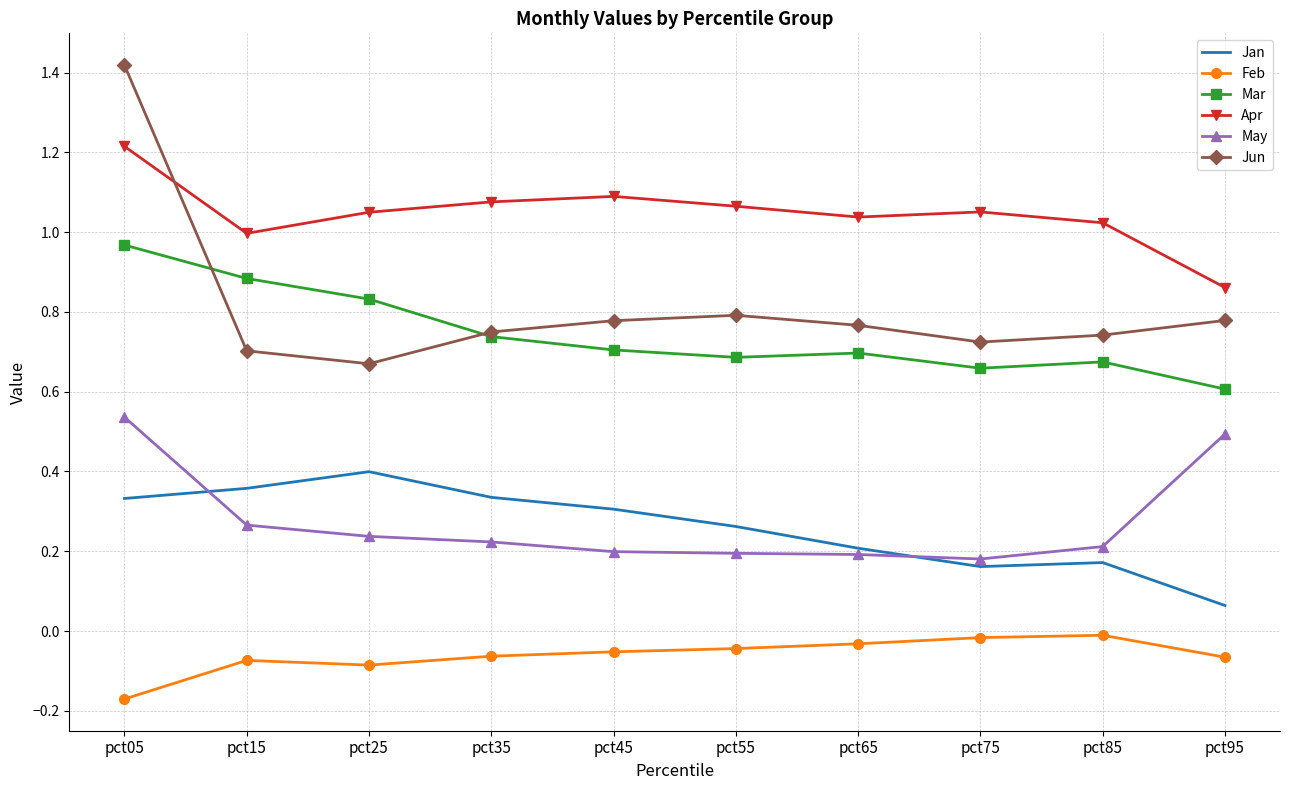

Which series changed the most between pct65 and pct75?

Jan